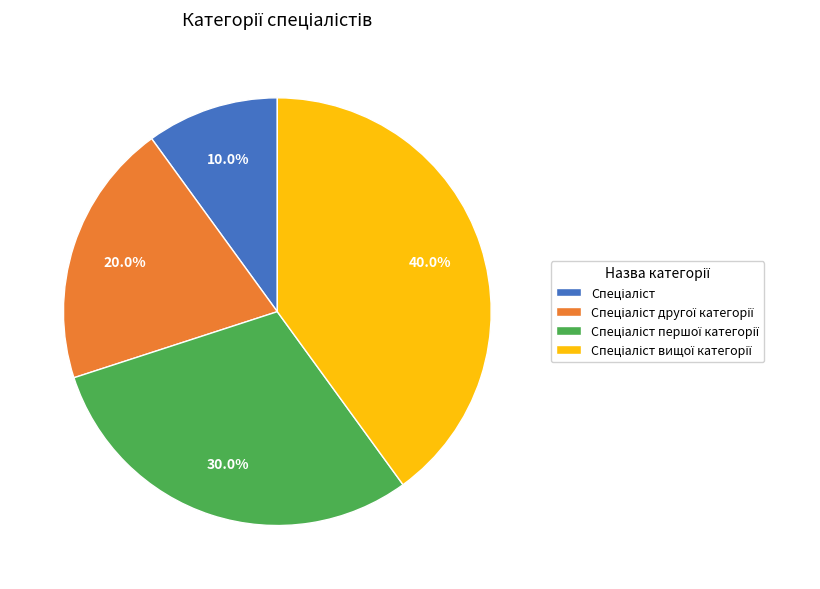

Is there a majority slice in this chart?

No